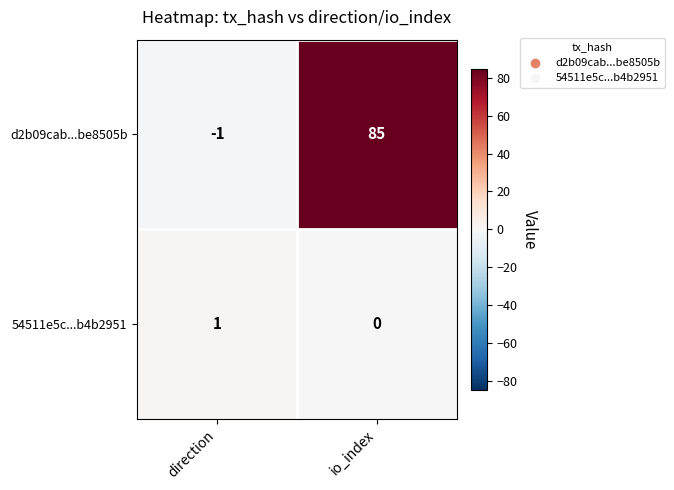

Rank the series by their maximum value, from highest to lowest.

d2b09cab...be8505b, 54511e5c...b4b2951